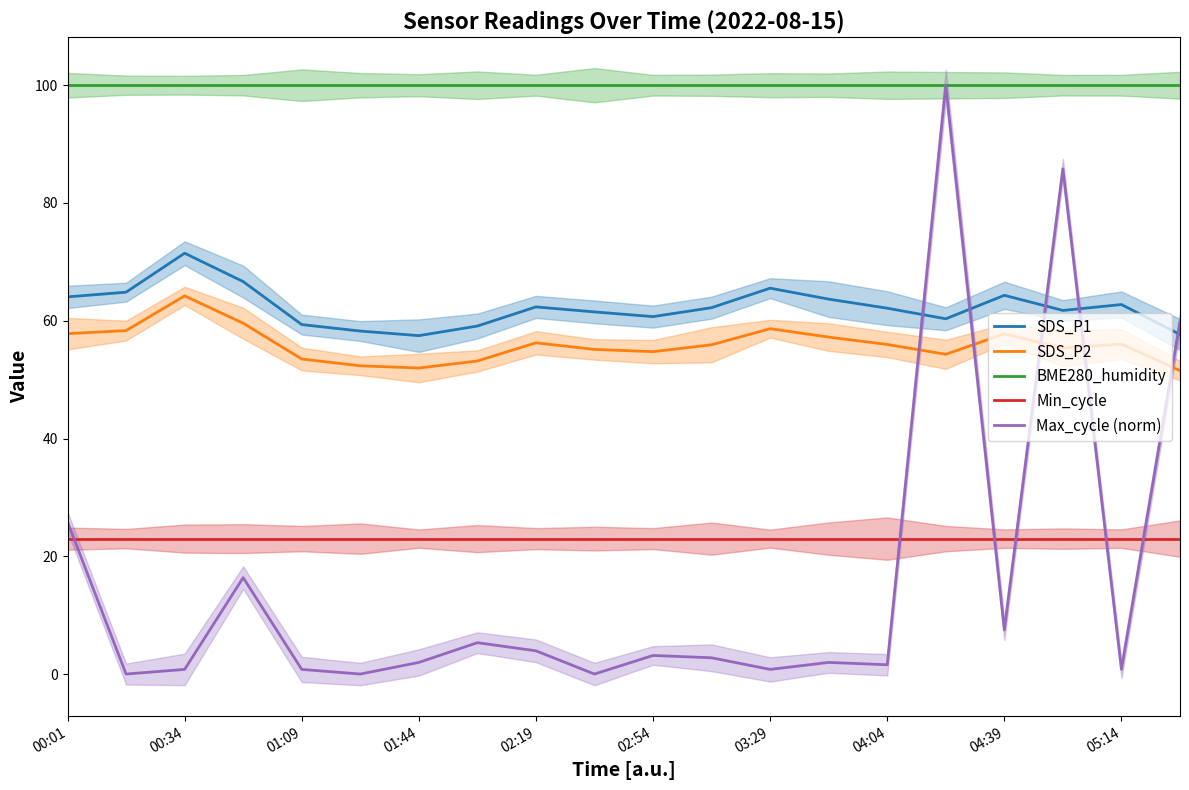

Reading left to right, extract all data points from this chart.

SDS_P1: 64.0	64.8	71.5	66.7	59.4	58.2	57.5	59.1	62.4	61.5	60.7	62.2	65.5	63.7	62.1	60.3	64.3	61.8	62.8	57.7
SDS_P2: 57.8	58.3	64.2	59.6	53.5	52.4	52.0	53.2	56.2	55.1	54.8	55.9	58.6	57.2	56.0	54.3	57.8	55.4	56.0	51.5
BME280_humidity: 100.0	100.0	100.0	100.0	100.0	100.0	100.0	100.0	100.0	100.0	100.0	100.0	100.0	100.0	100.0	100.0	100.0	100.0	100.0	100.0
Min_cycle: 23.0	23.0	23.0	23.0	23.0	23.0	23.0	23.0	23.0	23.0	23.0	23.0	23.0	23.0	23.0	23.0	23.0	23.0	23.0	23.0
Max_cycle (norm): 25.8	0.0	0.8	16.4	0.8	0.0	2.0	5.3	3.9	0.0	3.2	2.8	0.8	2.0	1.6	100.0	7.5	85.8	0.8	59.8